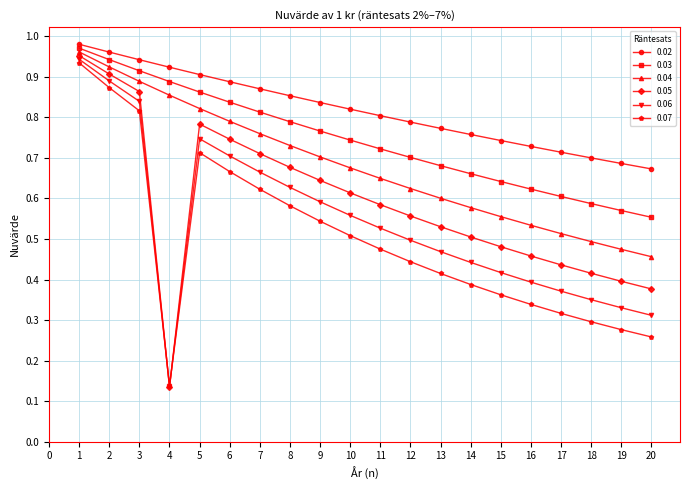

Is it true that 0.04 equals 0.7 at 10?

True